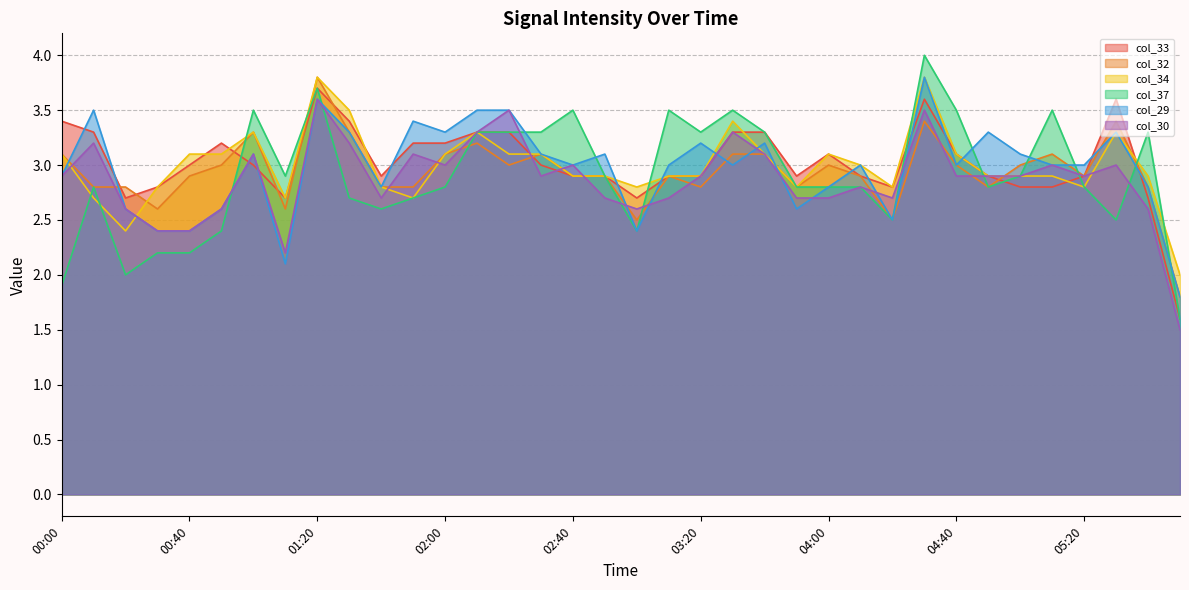

Reading right to left, what are all the values shown in this chart?

col_33: 05:50=1.6	05:40=2.7	05:30=3.6	05:20=2.9	05:10=2.8	05:00=2.8	04:50=2.9	04:40=3.1	04:30=3.6	04:20=2.8	04:10=2.9	04:00=3.1	03:50=2.9	03:40=3.3	03:30=3.3	03:20=2.9	03:10=2.9	03:00=2.7	02:50=2.9	02:40=2.9	02:30=3.0	02:20=3.3	02:10=3.3	02:00=3.2	01:50=3.2	01:40=2.9	01:30=3.4	01:20=3.7	01:10=2.7	01:00=3.0	00:50=3.2	00:40=3.0	00:30=2.8	00:20=2.7	00:10=3.3	00:00=3.4
col_32: 05:50=1.8	05:40=2.8	05:30=3.4	05:20=2.9	05:10=3.1	05:00=3.0	04:50=2.8	04:40=3.0	04:30=3.4	04:20=2.5	04:10=2.9	04:00=3.0	03:50=2.8	03:40=3.1	03:30=3.1	03:20=2.8	03:10=2.9	03:00=2.5	02:50=2.9	02:40=2.9	02:30=3.1	02:20=3.0	02:10=3.2	02:00=3.1	01:50=2.8	01:40=2.8	01:30=3.3	01:20=3.8	01:10=2.6	01:00=3.3	00:50=3.0	00:40=2.9	00:30=2.6	00:20=2.8	00:10=2.8	00:00=3.1
col_34: 05:50=2.0	05:40=2.9	05:30=3.3	05:20=2.8	05:10=2.9	05:00=2.9	04:50=2.9	04:40=3.1	04:30=3.8	04:20=2.8	04:10=3.0	04:00=3.1	03:50=2.8	03:40=3.1	03:30=3.4	03:20=2.9	03:10=2.9	03:00=2.8	02:50=2.9	02:40=2.9	02:30=3.1	02:20=3.1	02:10=3.3	02:00=3.1	01:50=2.7	01:40=2.8	01:30=3.5	01:20=3.8	01:10=2.7	01:00=3.3	00:50=3.1	00:40=3.1	00:30=2.8	00:20=2.4	00:10=2.7	00:00=3.1
col_37: 05:50=1.6	05:40=3.3	05:30=2.5	05:20=2.8	05:10=3.5	05:00=2.9	04:50=2.8	04:40=3.5	04:30=4.0	04:20=2.5	04:10=2.8	04:00=2.8	03:50=2.8	03:40=3.3	03:30=3.5	03:20=3.3	03:10=3.5	03:00=2.4	02:50=2.9	02:40=3.5	02:30=3.3	02:20=3.3	02:10=3.3	02:00=2.8	01:50=2.7	01:40=2.6	01:30=2.7	01:20=3.7	01:10=2.9	01:00=3.5	00:50=2.4	00:40=2.2	00:30=2.2	00:20=2.0	00:10=2.8	00:00=1.9
col_29: 05:50=1.8	05:40=2.8	05:30=3.3	05:20=3.0	05:10=3.0	05:00=3.1	04:50=3.3	04:40=3.0	04:30=3.8	04:20=2.5	04:10=3.0	04:00=2.8	03:50=2.6	03:40=3.2	03:30=3.0	03:20=3.2	03:10=3.0	03:00=2.4	02:50=3.1	02:40=3.0	02:30=3.1	02:20=3.5	02:10=3.5	02:00=3.3	01:50=3.4	01:40=2.8	01:30=3.3	01:20=3.6	01:10=2.1	01:00=3.1	00:50=2.6	00:40=2.4	00:30=2.4	00:20=2.6	00:10=3.5	00:00=2.9
col_30: 05:50=1.5	05:40=2.6	05:30=3.0	05:20=2.9	05:10=3.0	05:00=2.9	04:50=2.9	04:40=2.9	04:30=3.5	04:20=2.7	04:10=2.8	04:00=2.7	03:50=2.7	03:40=3.1	03:30=3.3	03:20=2.9	03:10=2.7	03:00=2.6	02:50=2.7	02:40=3.0	02:30=2.9	02:20=3.5	02:10=3.3	02:00=3.0	01:50=3.1	01:40=2.7	01:30=3.2	01:20=3.6	01:10=2.2	01:00=3.1	00:50=2.6	00:40=2.4	00:30=2.4	00:20=2.6	00:10=3.2	00:00=2.9